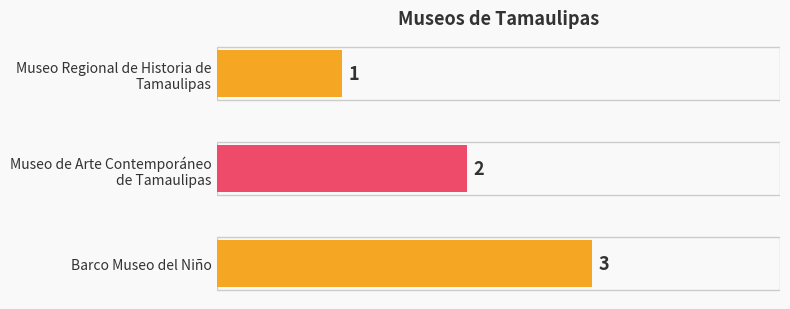

List the labels in order of value, smallest first.

Museo Regional de Historia de
Tamaulipas, Museo de Arte Contemporáneo
de Tamaulipas, Barco Museo del Niño